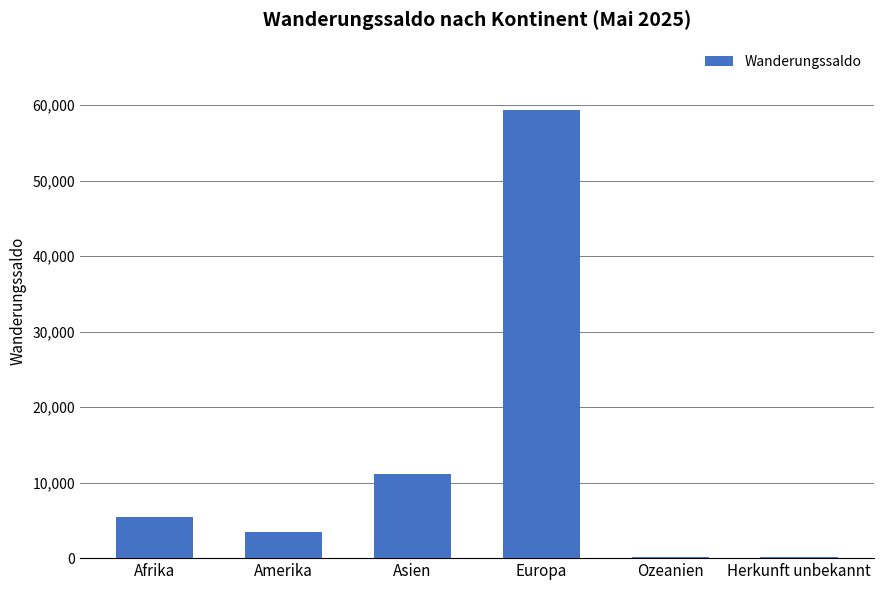

Which category has the highest value across all series?

Europa